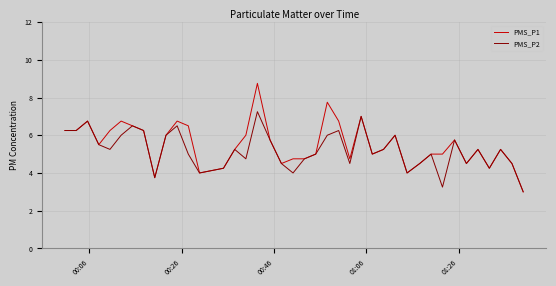

What is the smallest value displayed?

3.0